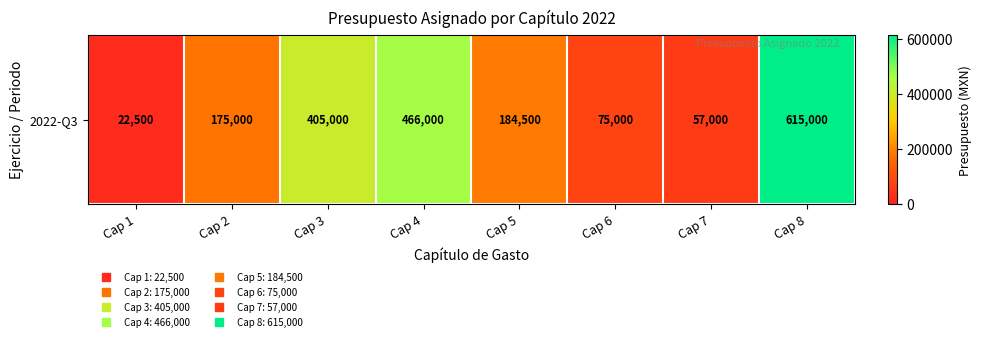

What is the minimum value shown in the chart?

22500